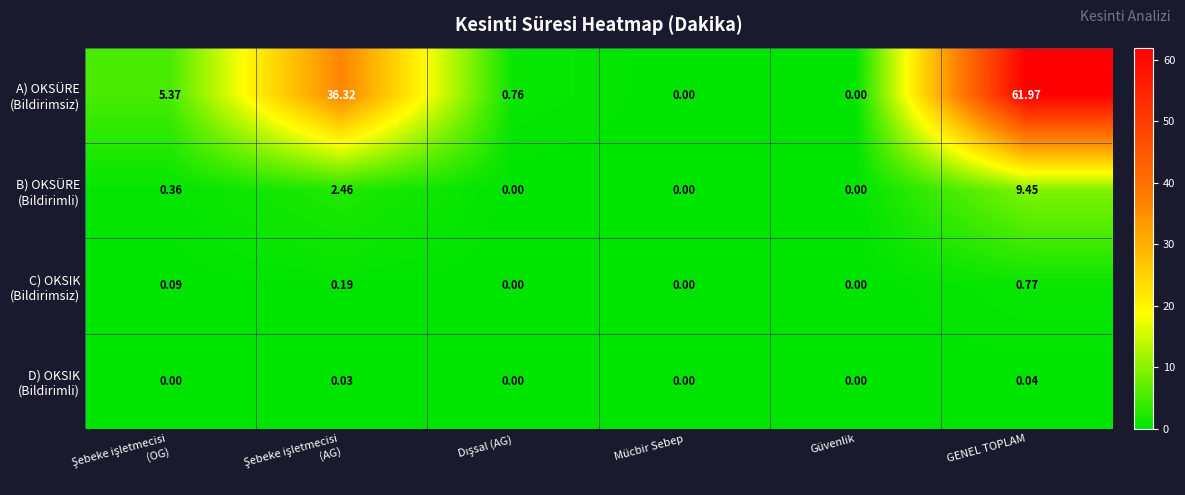

At which category is the sum across all series the highest?

GENEL TOPLAM